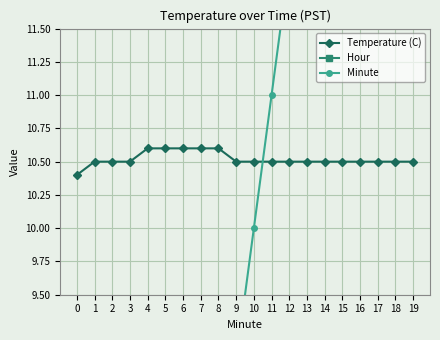

What are all the series names shown in the legend?

Temperature (C), Hour, Minute